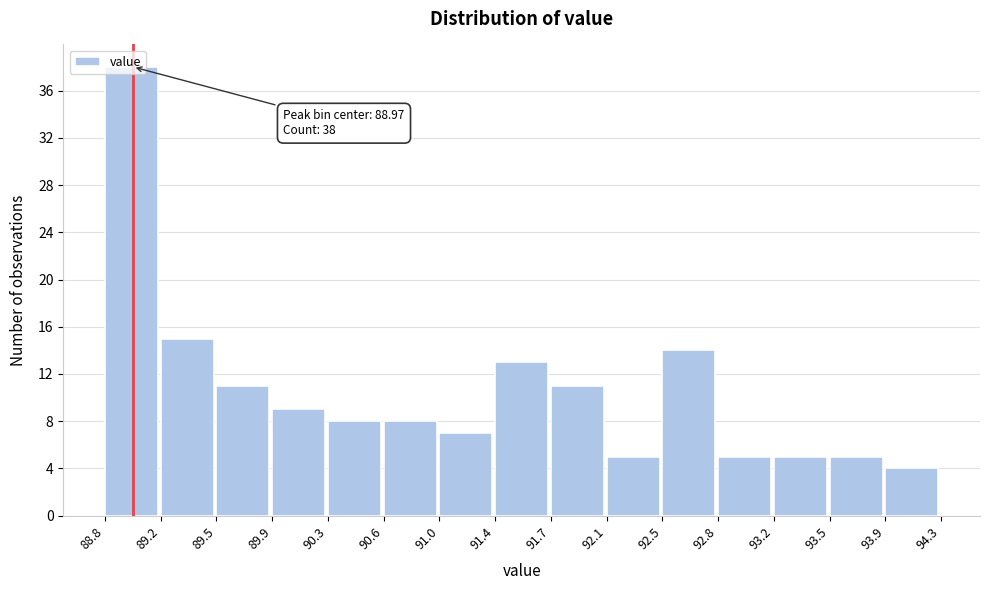

Over which range of the x-axis is the bar tallest?

88.8 to 89.2